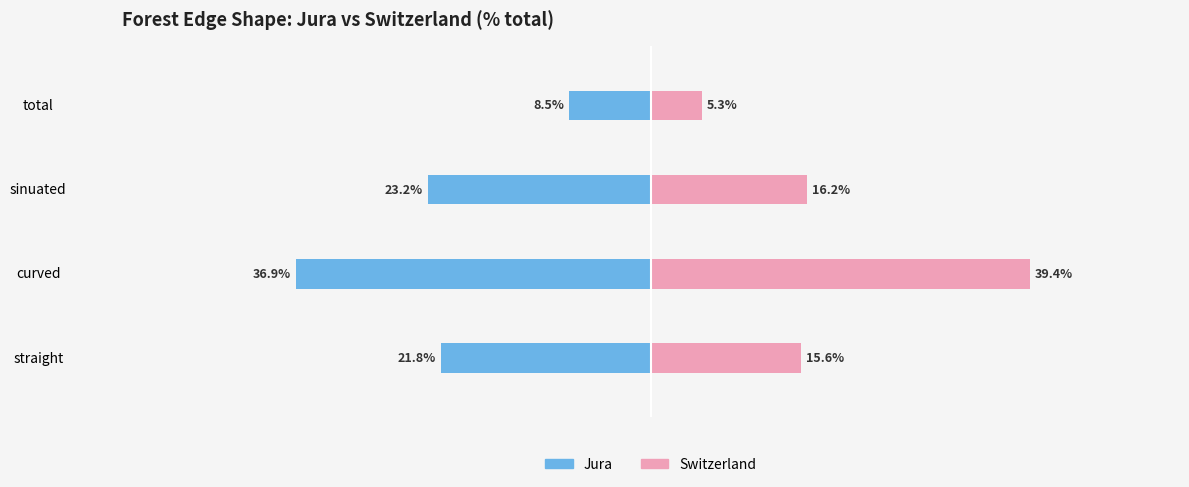

How many values in the Switzerland series exceed 16?

2